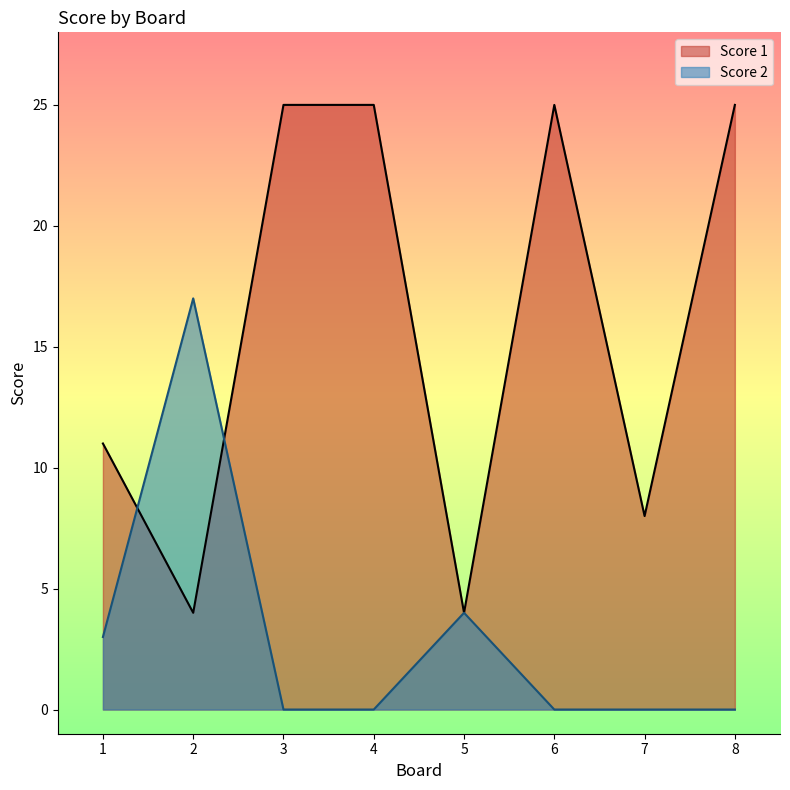

Between which two adjacent categories do Score 2 and Score 1 first intersect?

1 and 2